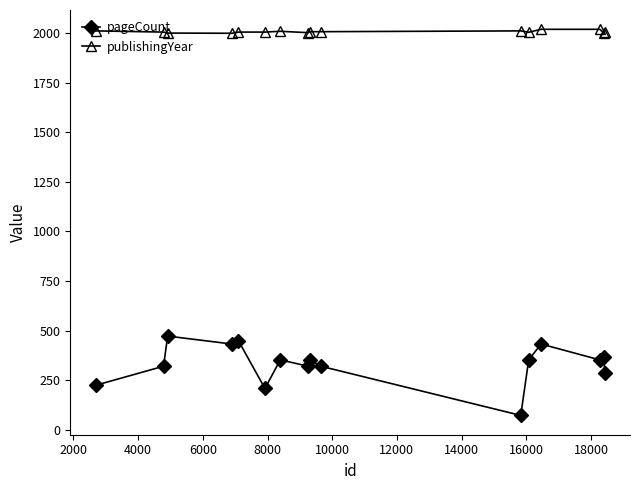

At how many categories does at least one series exceed 821?

16